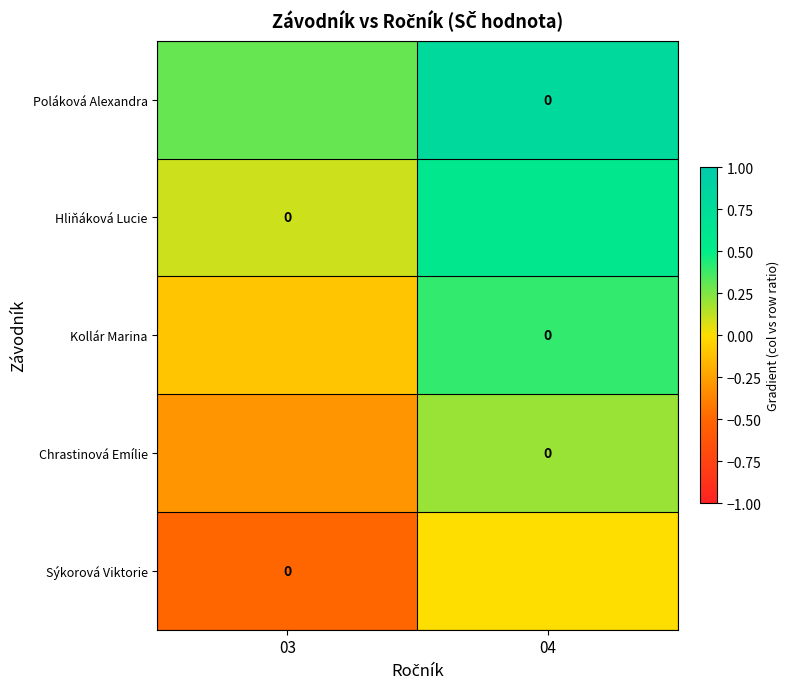

What is the sum of all Poláková Alexandra values?

1.1